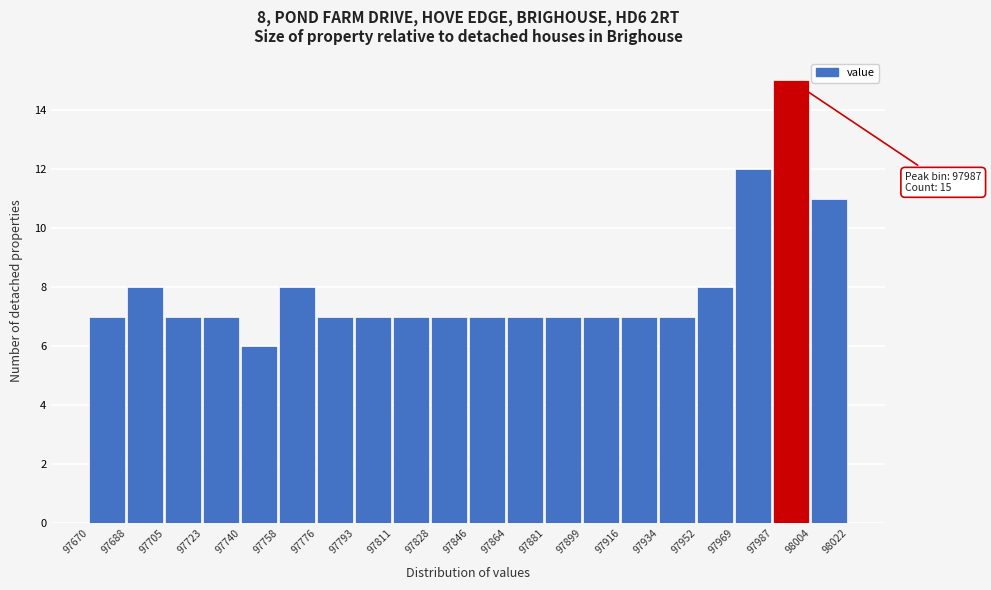

Which range on the x-axis has the tallest bar?

97987 to 98004